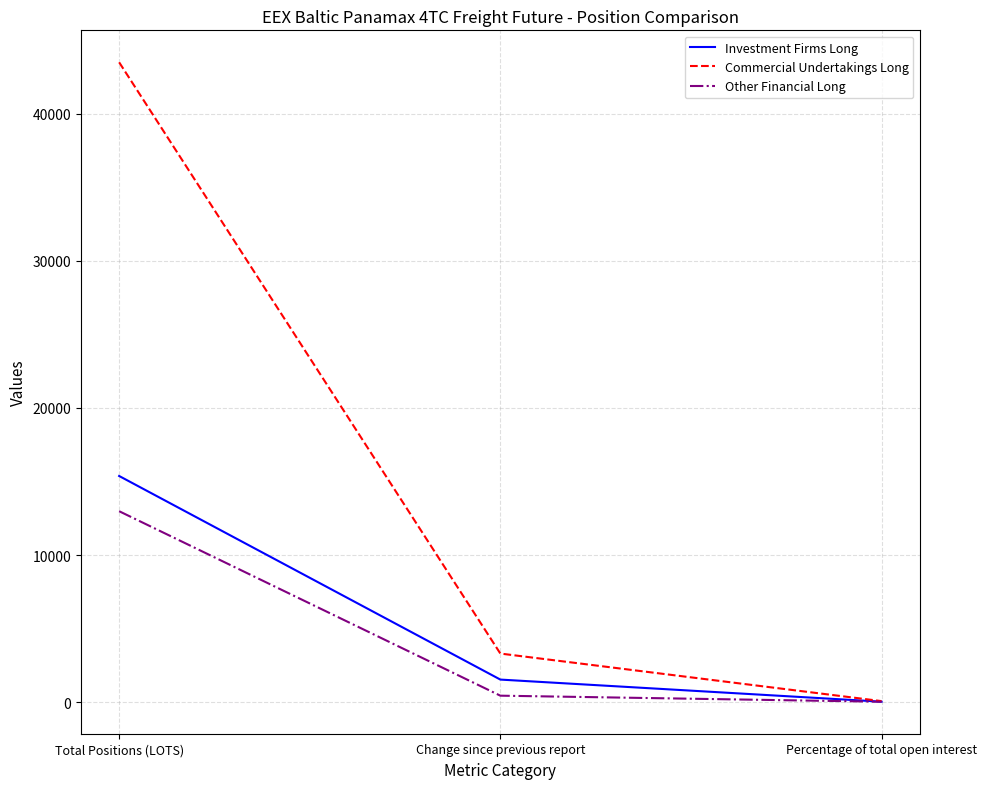

How many values in the Other Financial Long series are below 431?

1